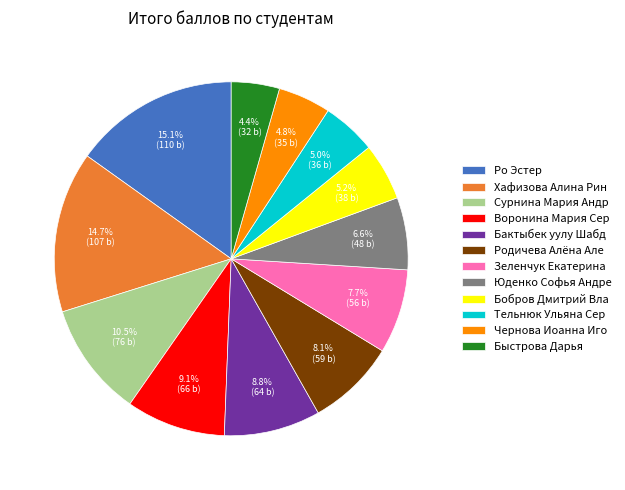

Which has a higher value, Ро Эстер or Родичева Алёна Але?

Ро Эстер